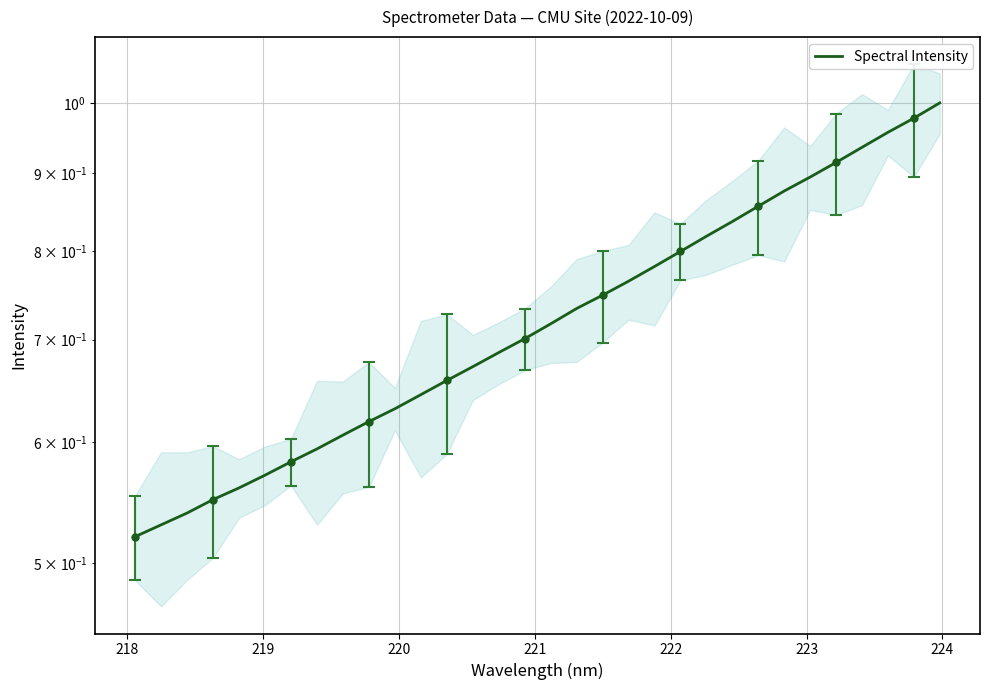

What is the approximate value at 218?

0.5